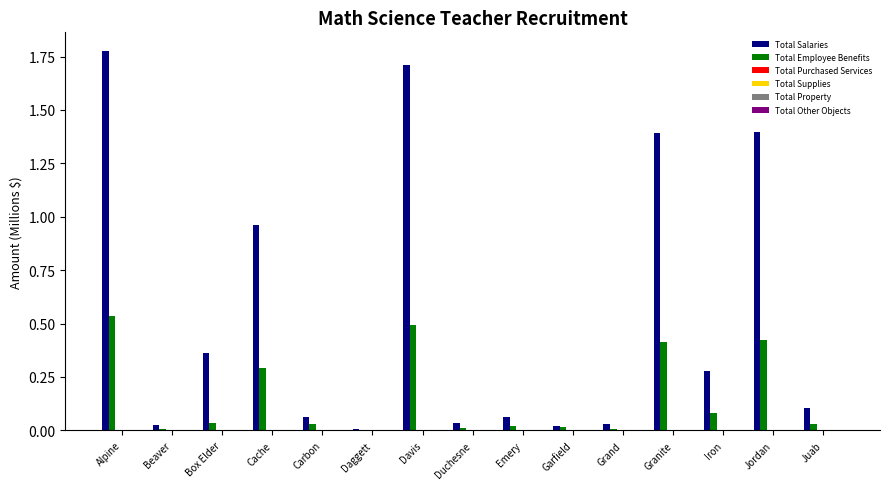

What is the sum of all Total Employee Benefits values?

2.4